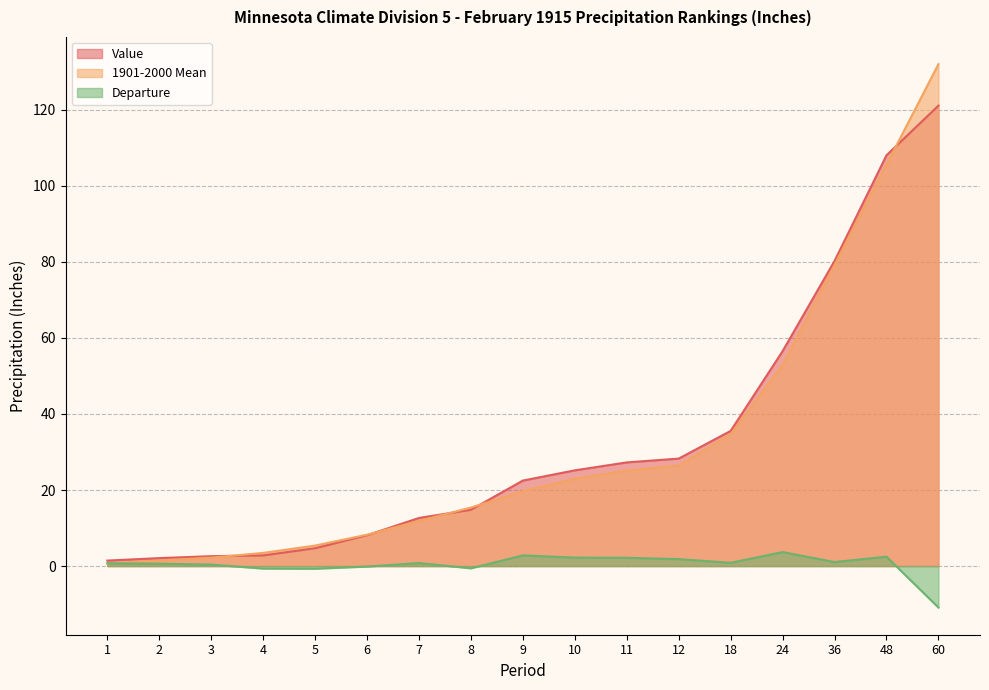

At which label does Value first exceed 22?

9